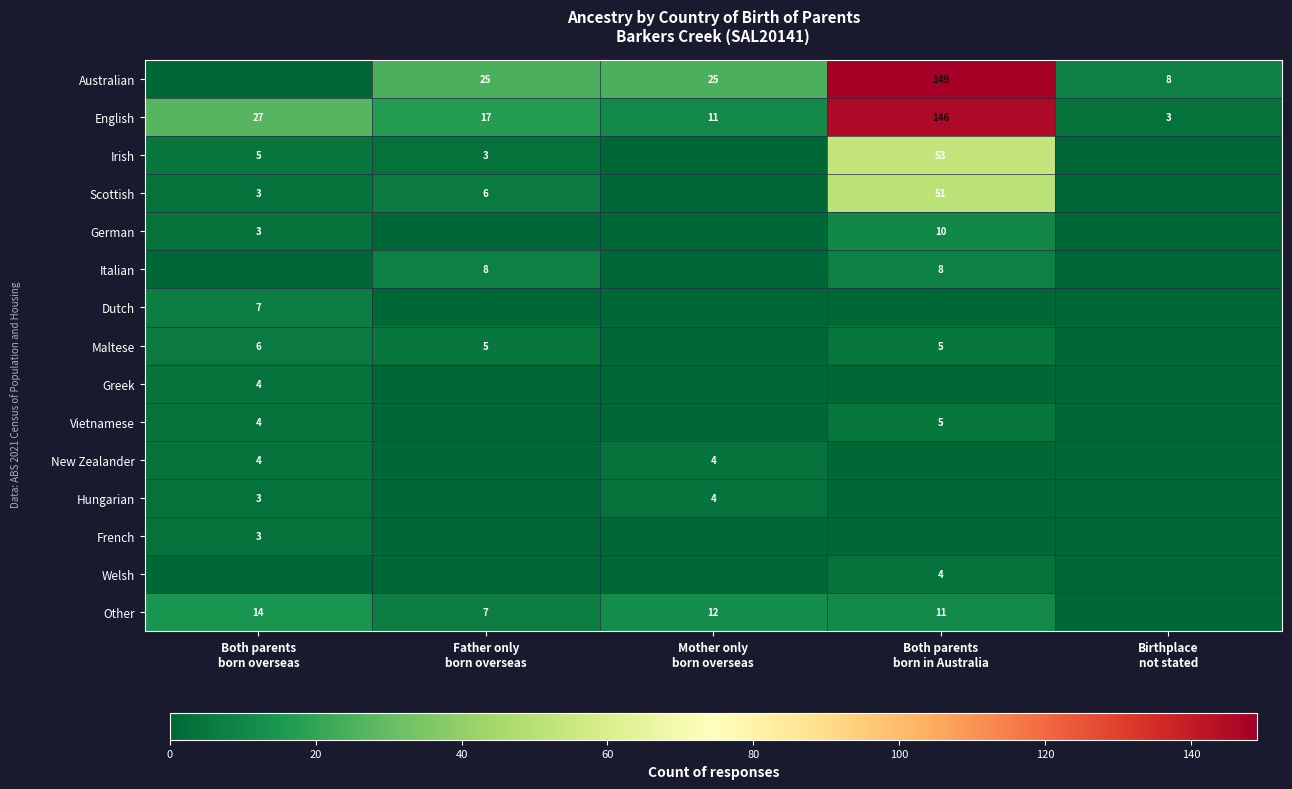

Which category has the lowest value across all series?

Both parents
born overseas